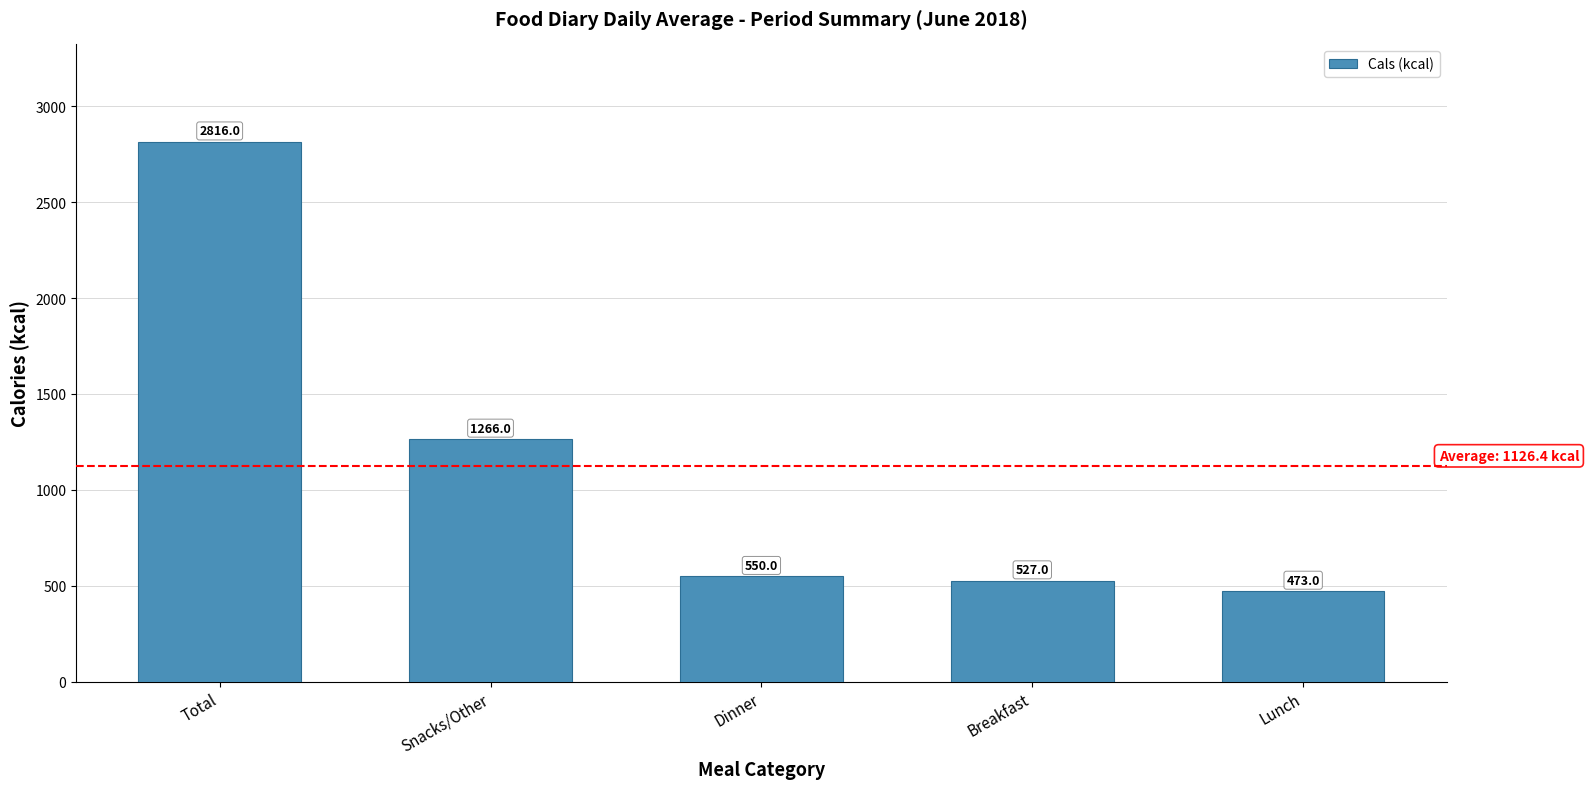

Where is the data nearest to the value 1644?

Snacks/Other